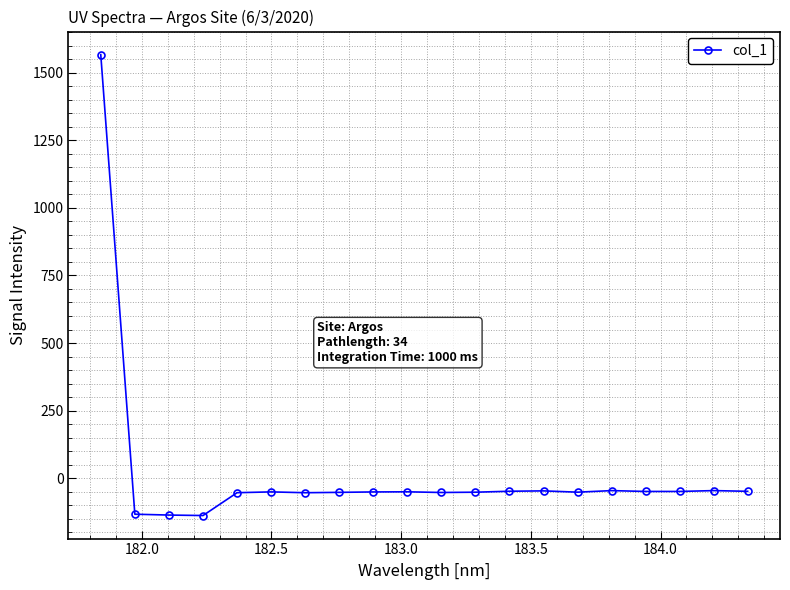

What is the smallest value displayed?

-137.6